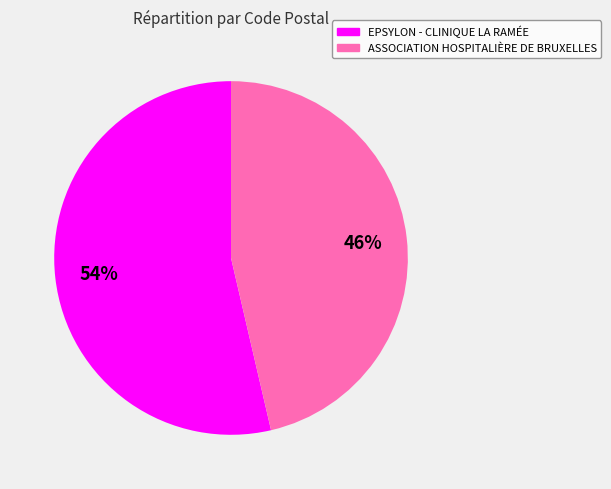

To the nearest percent, what percentage of the pie is ASSOCIATION HOSPITALIÈRE DE BRUXELLES?

46%